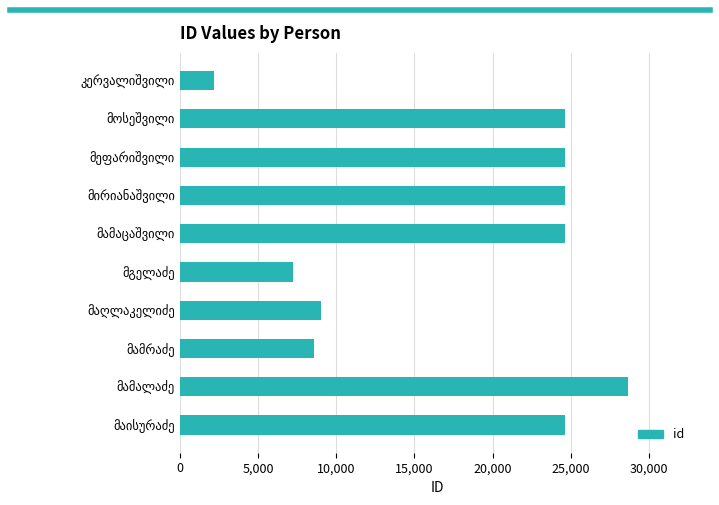

What is the average value?

17883